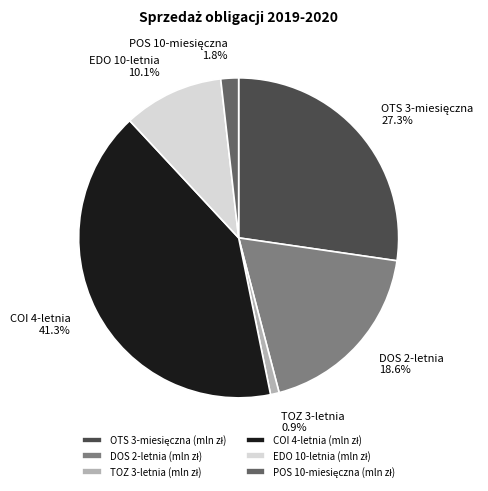

Is there any slice that represents more than half of the pie?

No